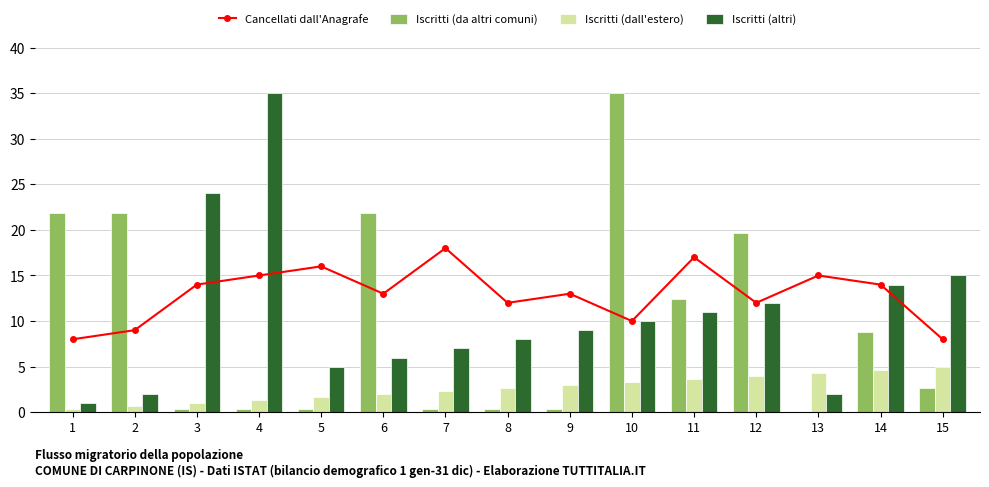

Which series has the largest total across all categories?

Cancellati dall'Anagrafe